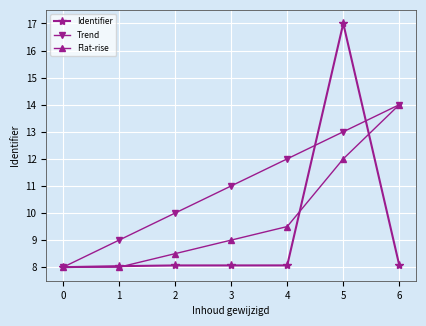

What are all the series names shown in the legend?

Identifier, Trend, Flat-rise